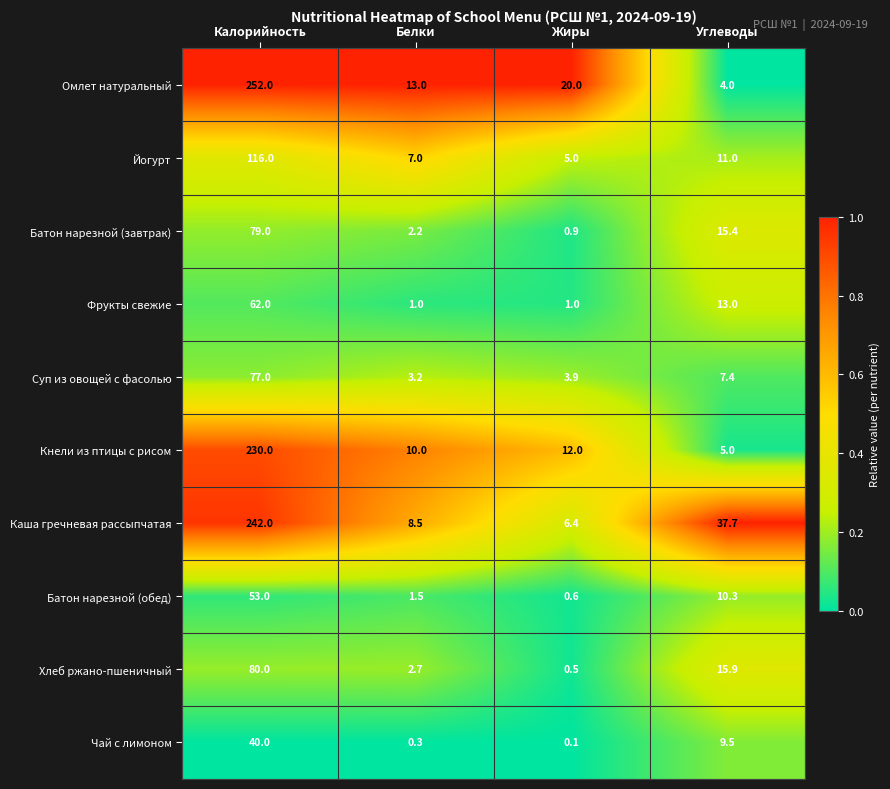

Rank the series at Белки from lowest to highest value.

Чай с лимоном, Фрукты свежие, Батон нарезной (обед), Батон нарезной (завтрак), Хлеб ржано-пшеничный, Суп из овощей с фасолью, Йогурт, Каша гречневая рассыпчатая, Кнели из птицы с рисом, Омлет натуральный